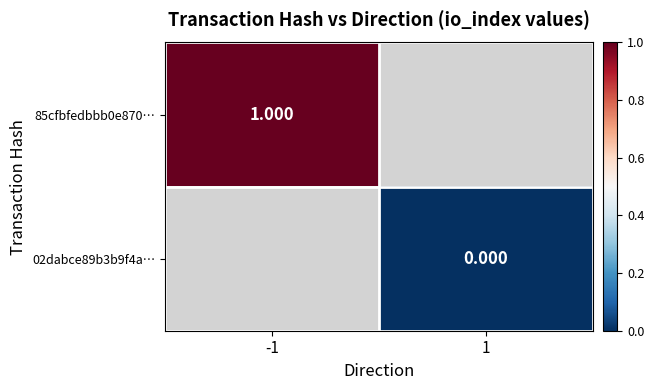

Rank the categories by 85cfbfedbbb0e870… value from lowest to highest.

-1, 1